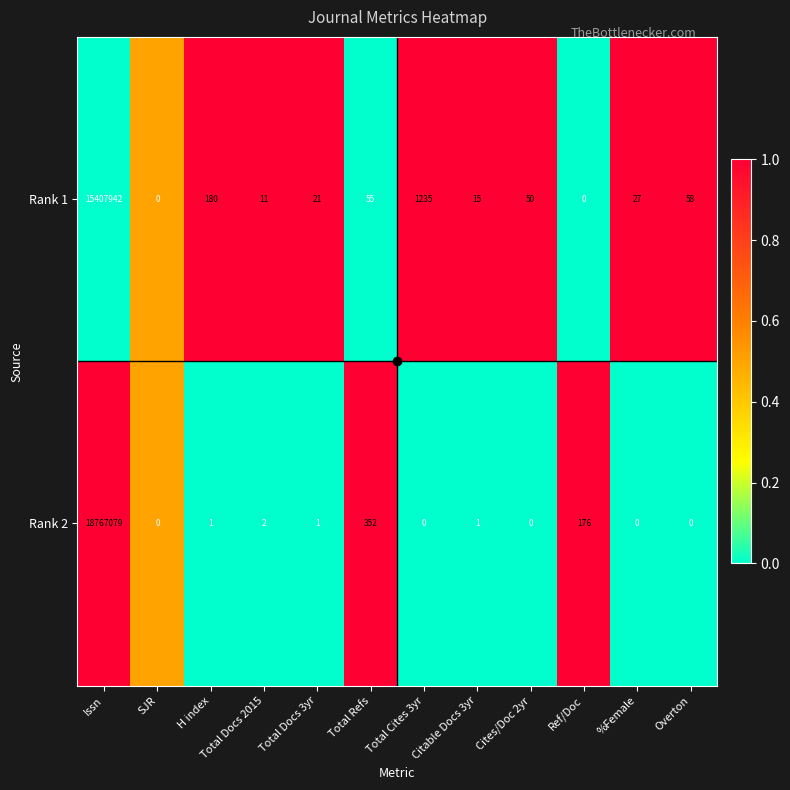

Rank the series by their average value, from highest to lowest.

Rank 2, Rank 1